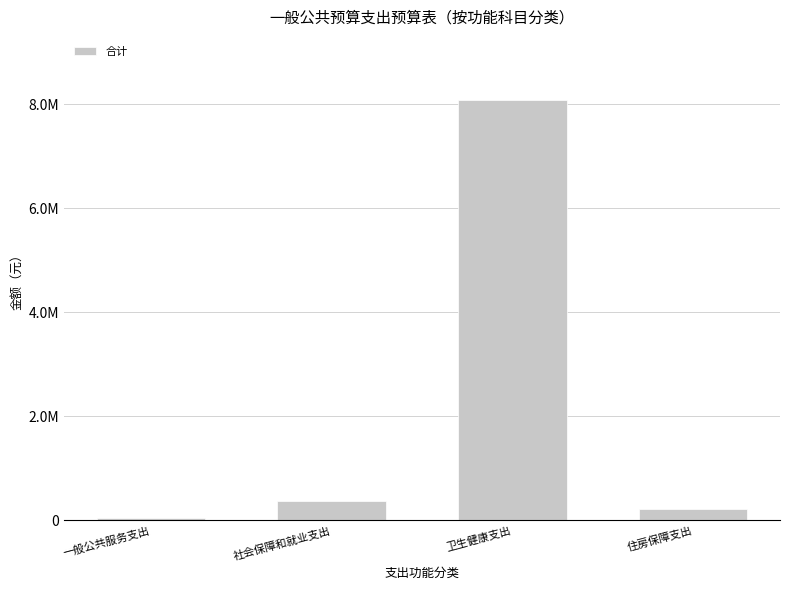

What is the average value?

2178291.0